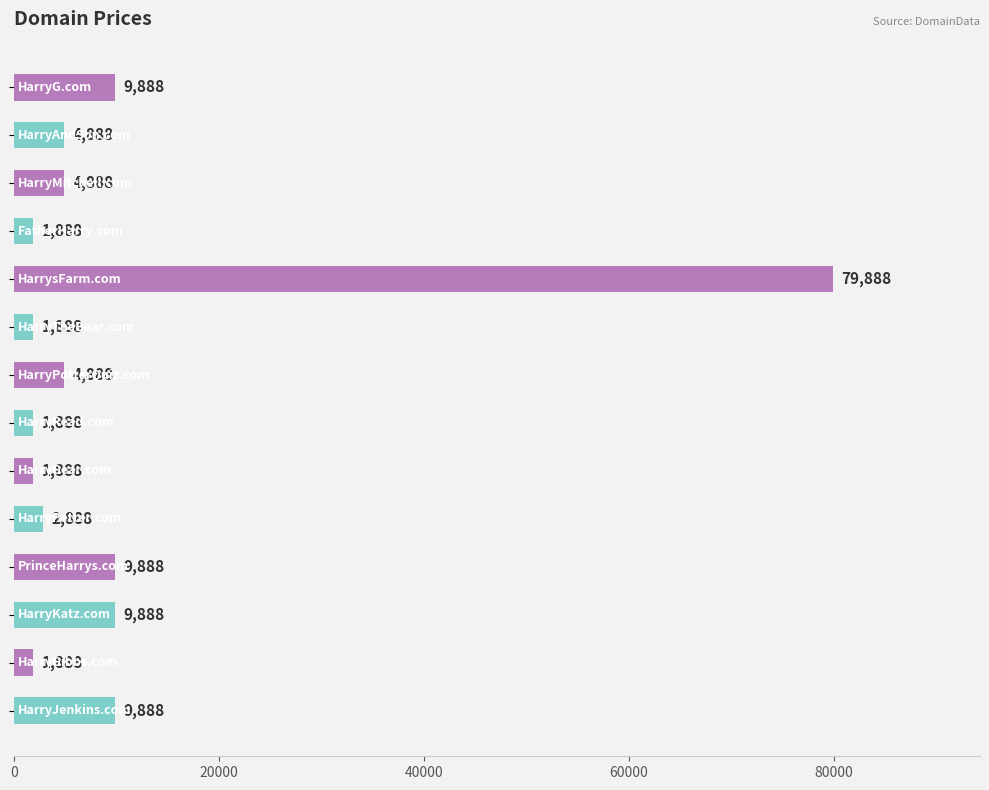

Reading top to bottom, extract all data points from this chart.

9888	4888	4888	1888	79888	1888	4888	1888	1888	2888	9888	9888	1888	9888